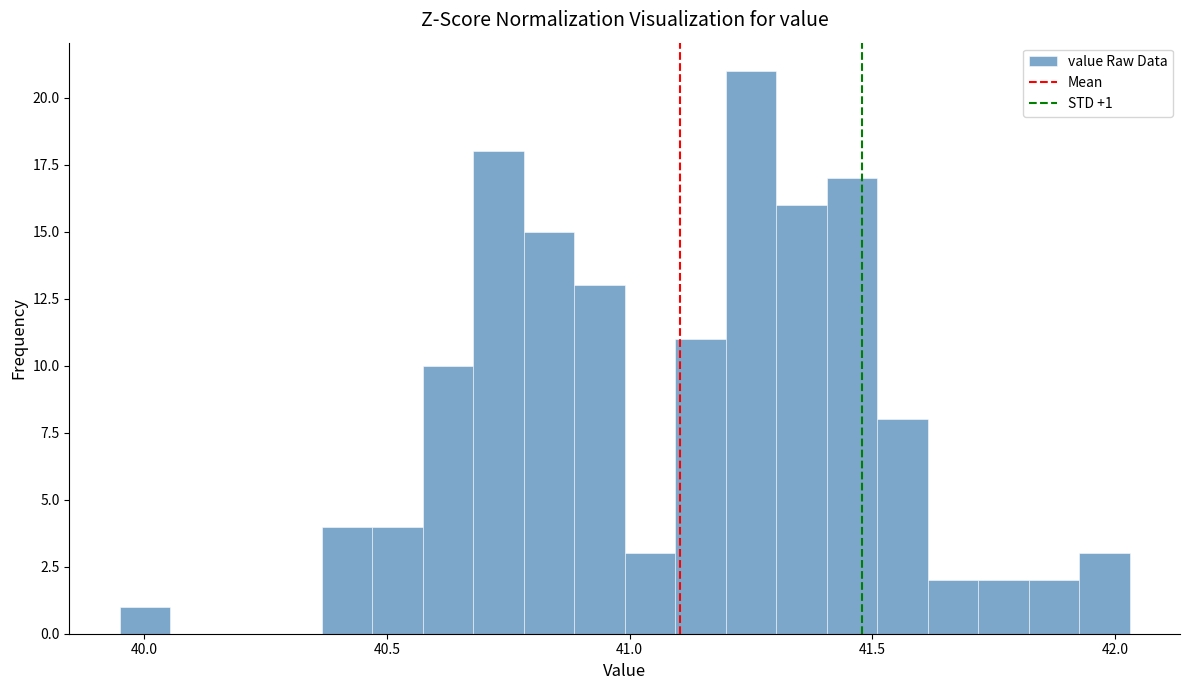

Read against the x-axis, roughly where is the centre of the tallest bar?

41.25